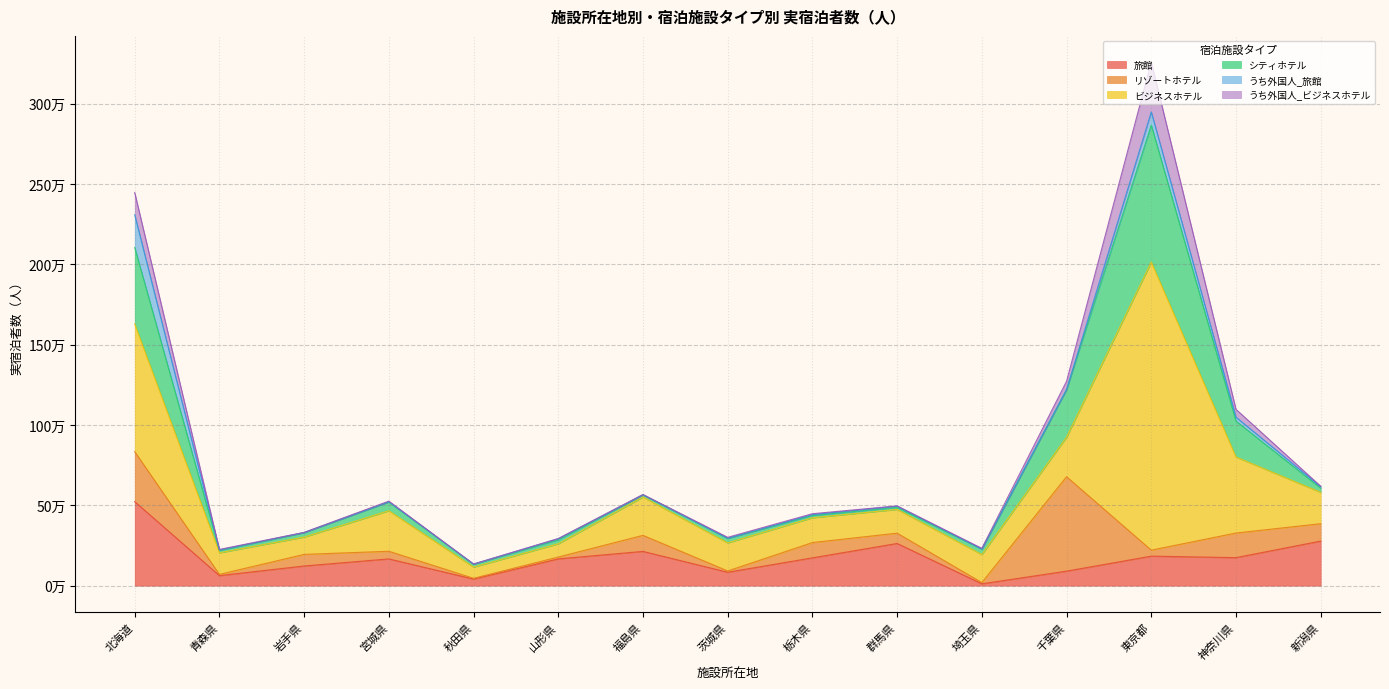

Reading left to right, list all the values displayed in this chart.

旅館: 522960	62580	122500	166590	41110	166780	213250	83600	173130	262650	11520	90450	183760	174490	277520
リゾートホテル: 311040	7680	72250	47570	4820	11540	99840	7950	95170	64100	7750	587740	37230	153160	108160
ビジネスホテル: 794100	134320	107630	252030	69480	82400	238510	174810	154320	147960	174440	245820	1793060	473230	195270
シティホテル: 475850	14750	27210	54980	17690	24810	13540	28040	14130	12470	33780	296400	851650	223130	26360
うち外国人_旅館: 204140	3630	1000	700	1220	6660	710	590	5840	7630	0	260	82020	24510	8750
うち外国人_ビジネスホテル: 138200	2350	1070	4320	610	1070	1400	5920	5250	1650	5040	51440	310550	48610	2820